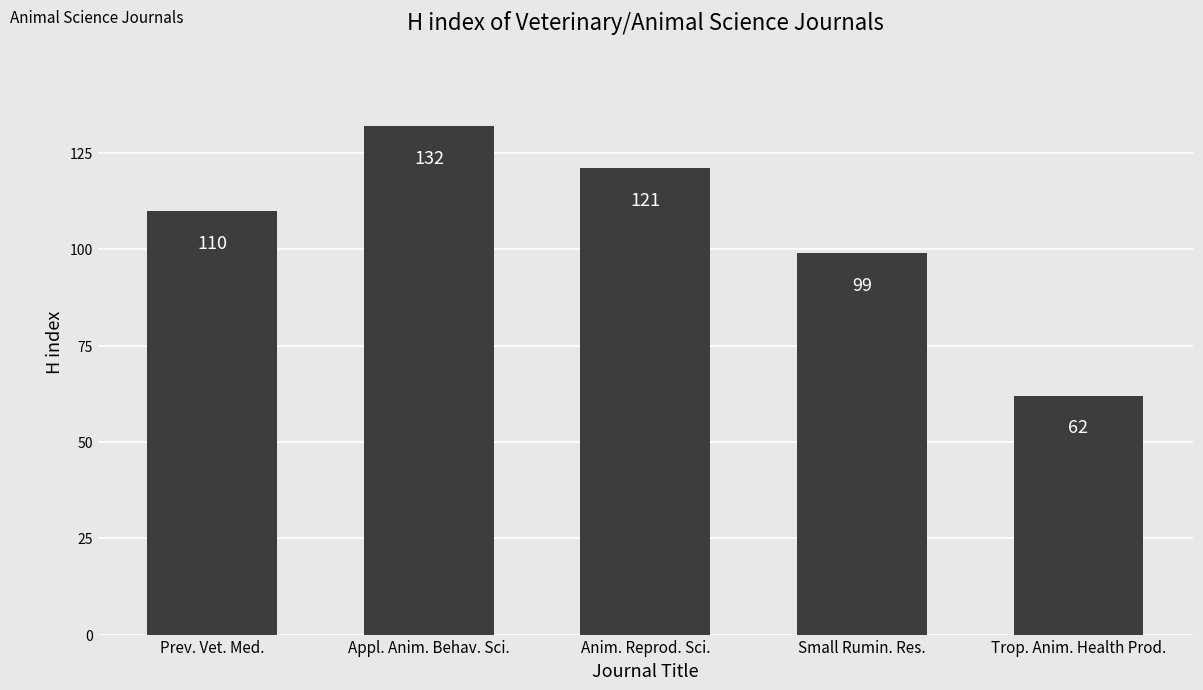

At which label is the value closest to 97?

Small Rumin. Res.